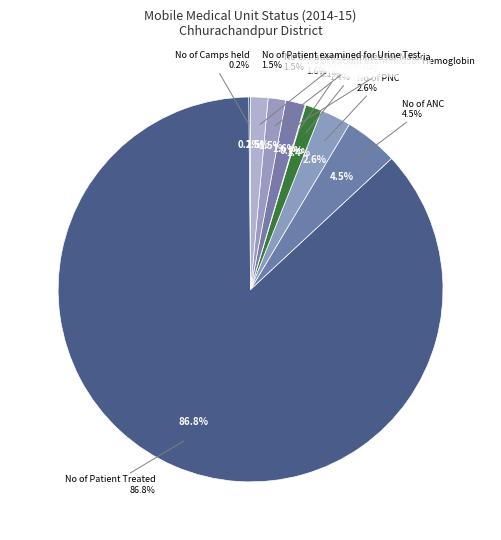

Is there a majority slice in this chart?

Yes